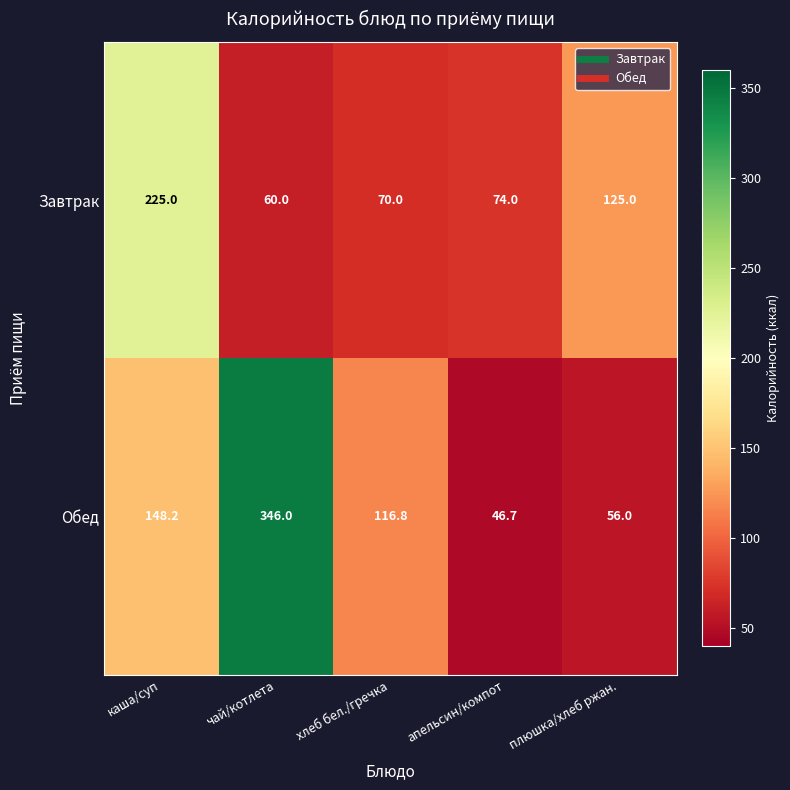

Is the value of Завтрак at чай/котлета greater than the value of Обед at хлеб бел./гречка?

No